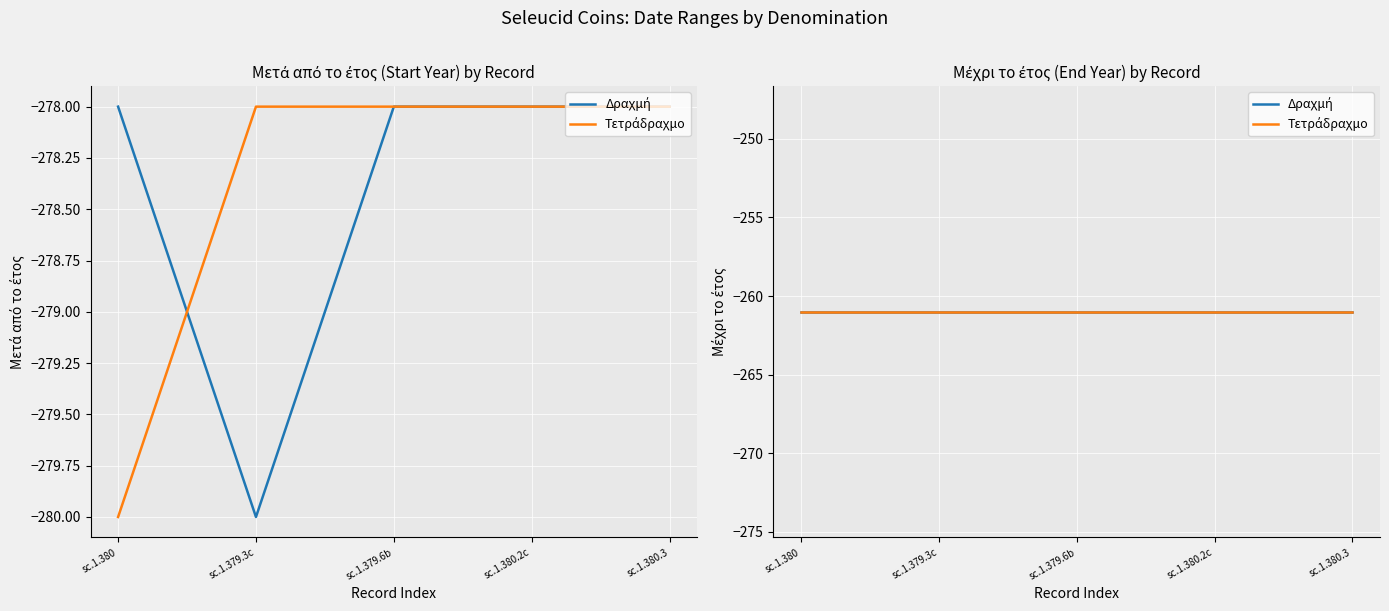

What position from the left is sc.1.380.3?

5